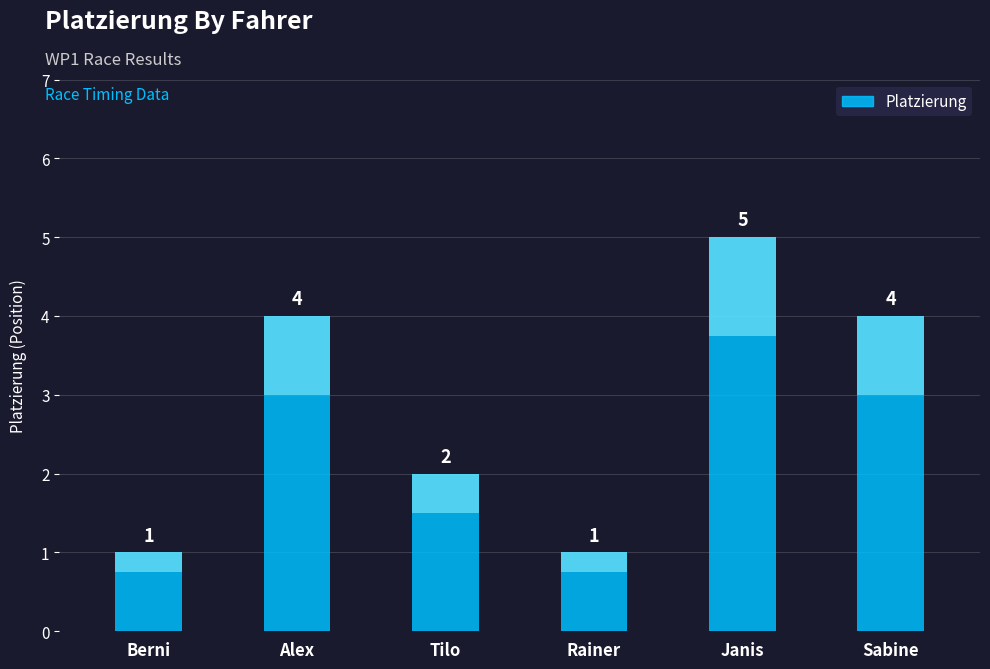

Is it true that the value at Sabine is 7?

False